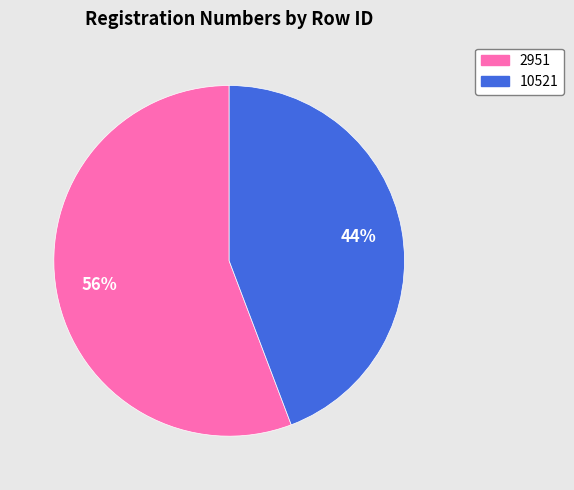

To the nearest percent, what portion does 10521 represent?

44%